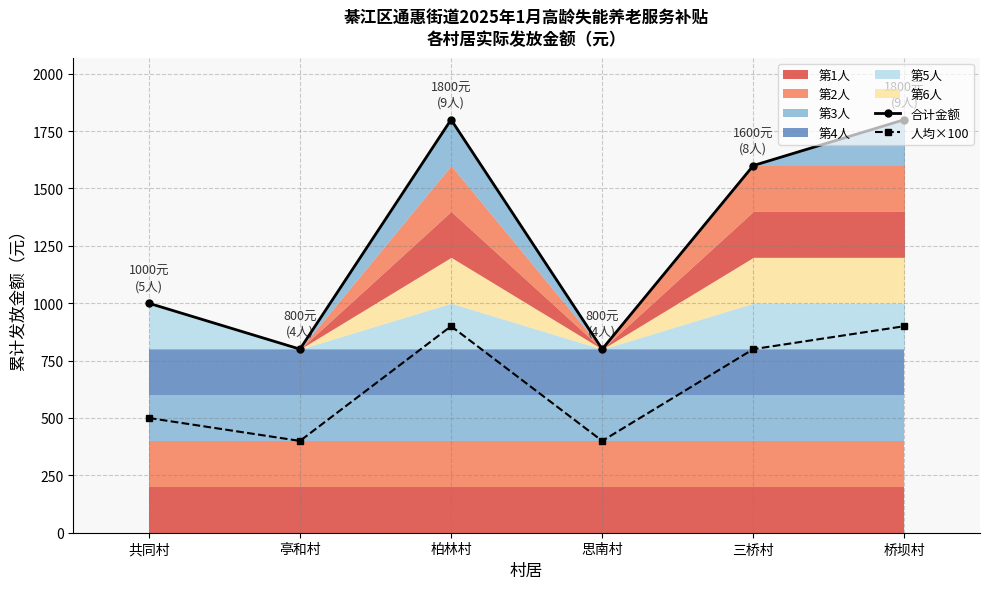

True or false: 人均×100 has a value of 498 at 柏林村.

False